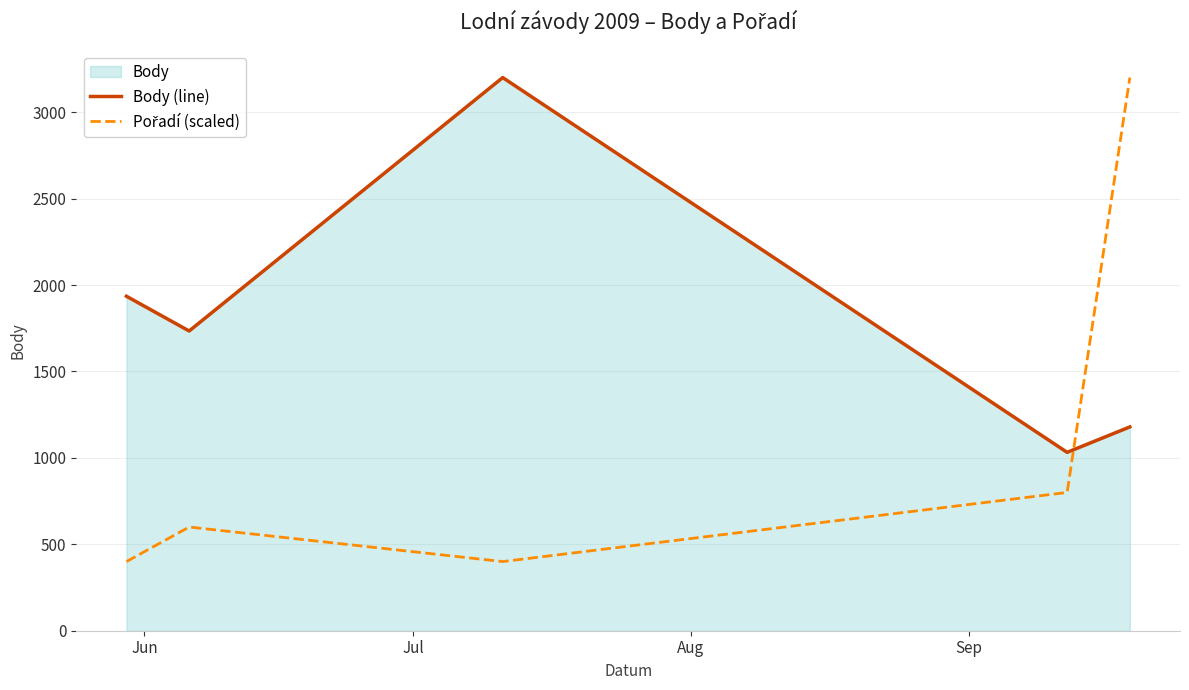

Count the number of data series in this chart.

2